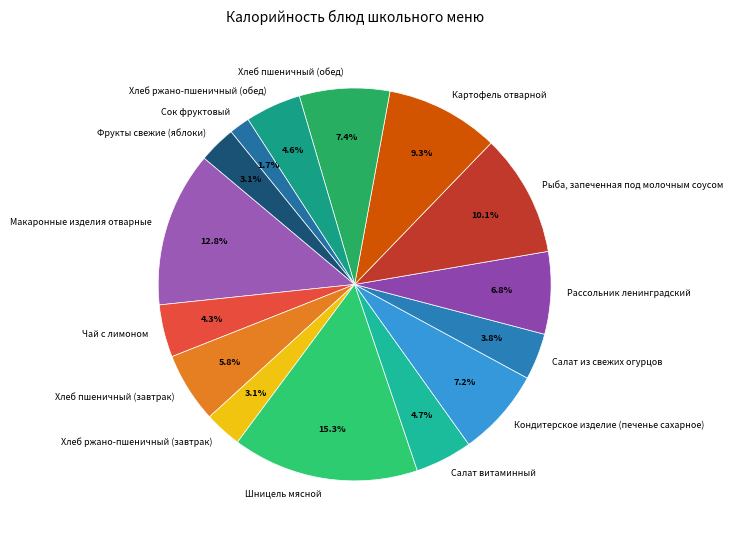

Which has a higher value, Макаронные изделия отварные or Рыба, запеченная под молочным соусом?

Макаронные изделия отварные